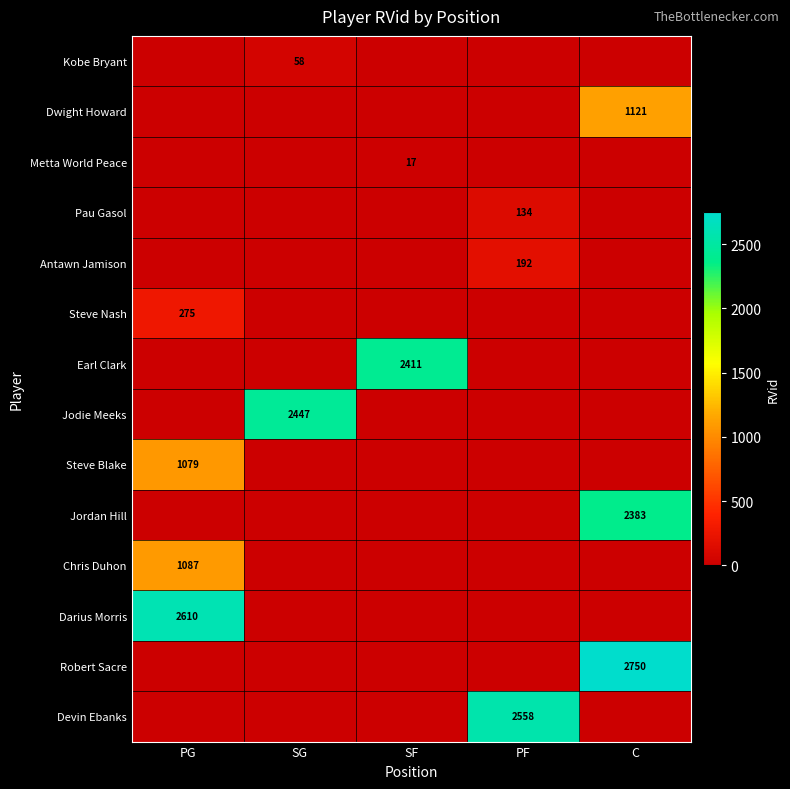

The value of Jodie Meeks at SG is 2447. True or false?

True